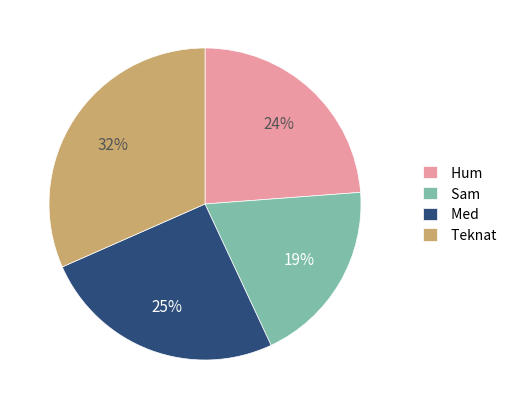

What percentage is the Med slice, to the nearest percent?

25%